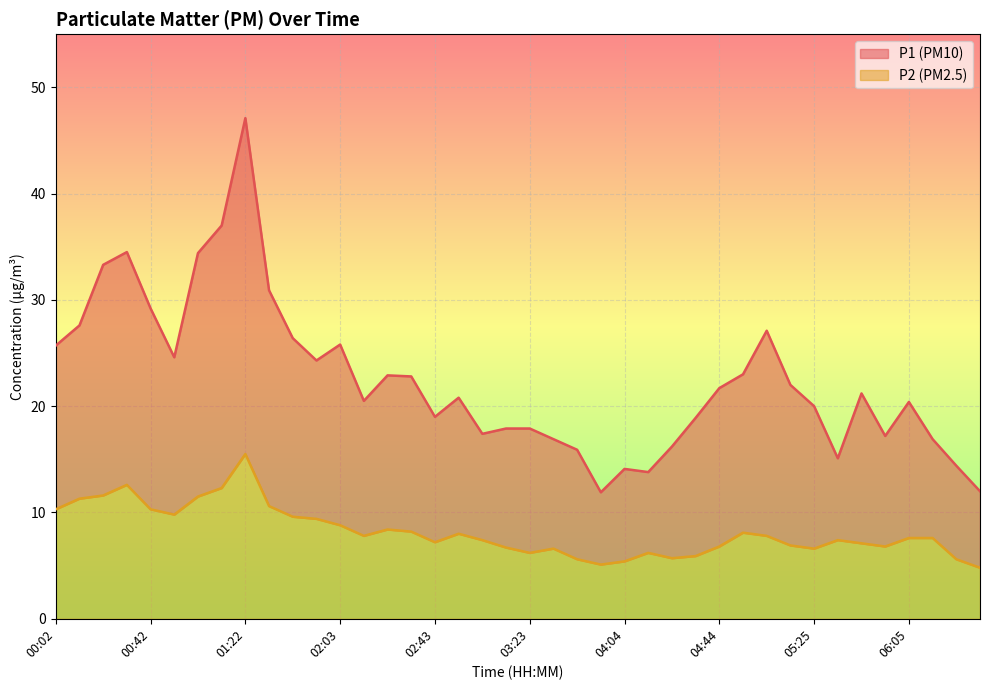

At which label is P2 closest to 10?

00:52